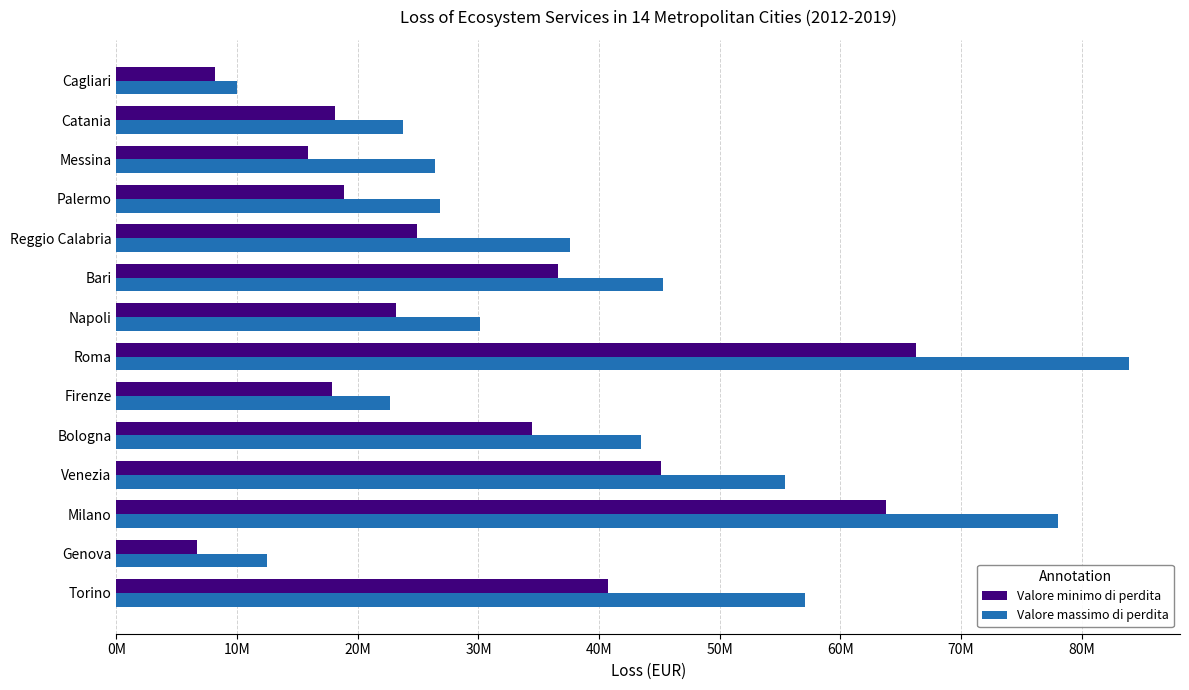

Reading left to right, list all the values displayed in this chart.

Valore minimo di perdita: 40698415.2	6677483.6	63800889.7	45106713.2	34453309.9	17874523.2	66264477.6	23181923.2	36612529.4	24881115.8	18839994.4	15910672.3	18087079.0	8163047.7
Valore massimo di perdita: 57023992.9	12490849.0	78060760.1	55371594.7	43489037.4	22677240.8	83941764.7	30133715.5	45322536.1	37573716.7	26820896.1	26409303.7	23740268.6	9989764.6